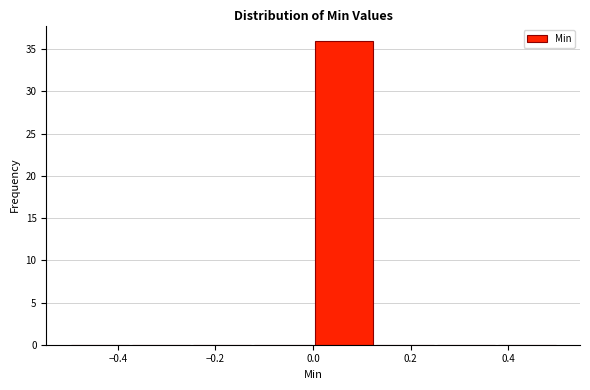

Reading left to right, transcribe this chart: for each bar, give the range it covers on the x-axis and its height. Neither the bar edges nor the heights are printed on the chart, so give them approximately, as read against the axes.

-0.500 to -0.375: 0
-0.375 to -0.250: 0
-0.250 to -0.125: 0
-0.125 to 0.000: 0
0.000 to 0.125: 36
0.125 to 0.250: 0
0.250 to 0.375: 0
0.375 to 0.500: 0